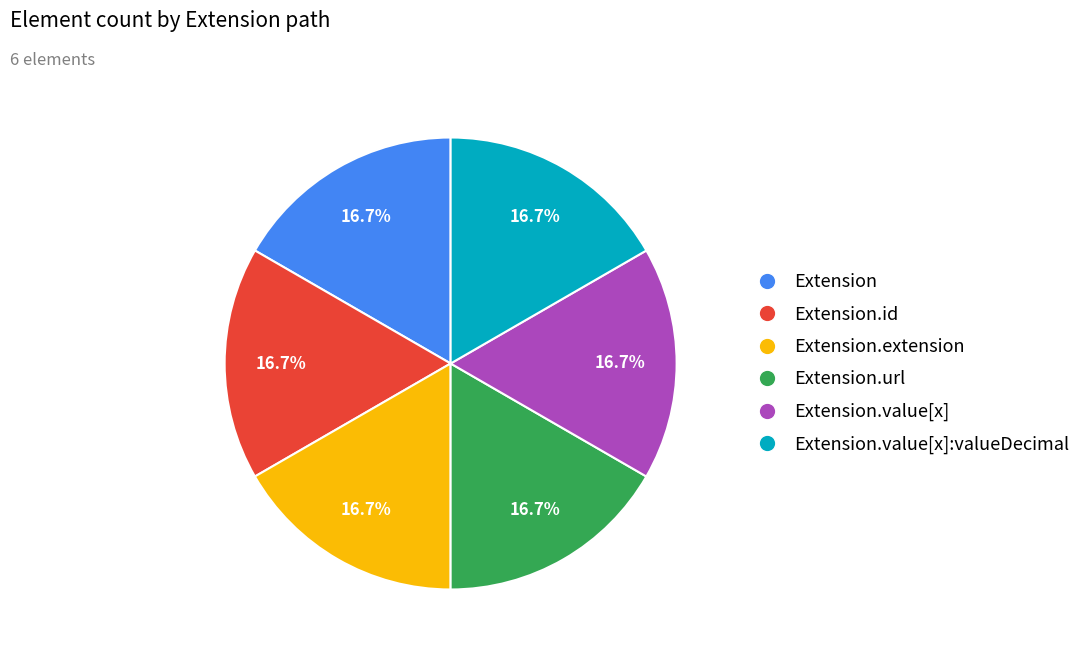

Is there any slice that represents more than half of the pie?

No